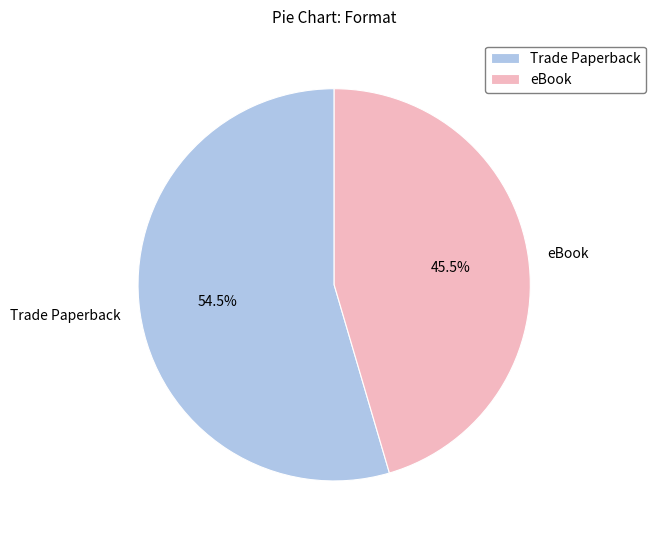

Is Trade Paperback the majority of the pie?

Yes